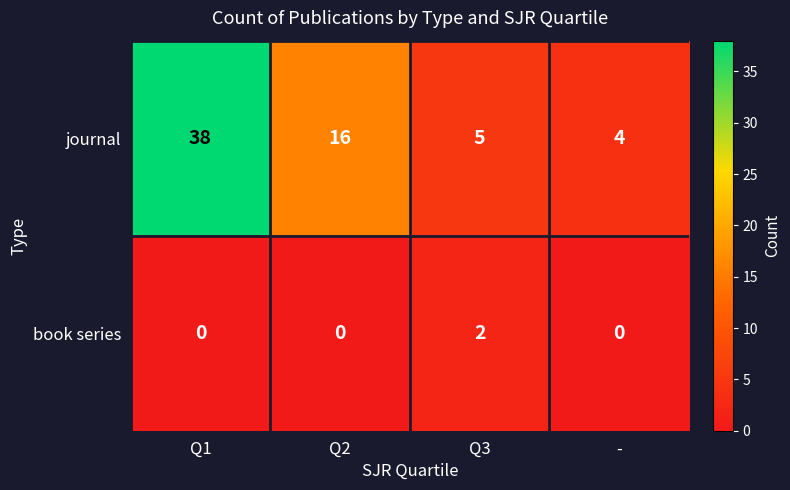

At how many categories does at least one series exceed 12?

2